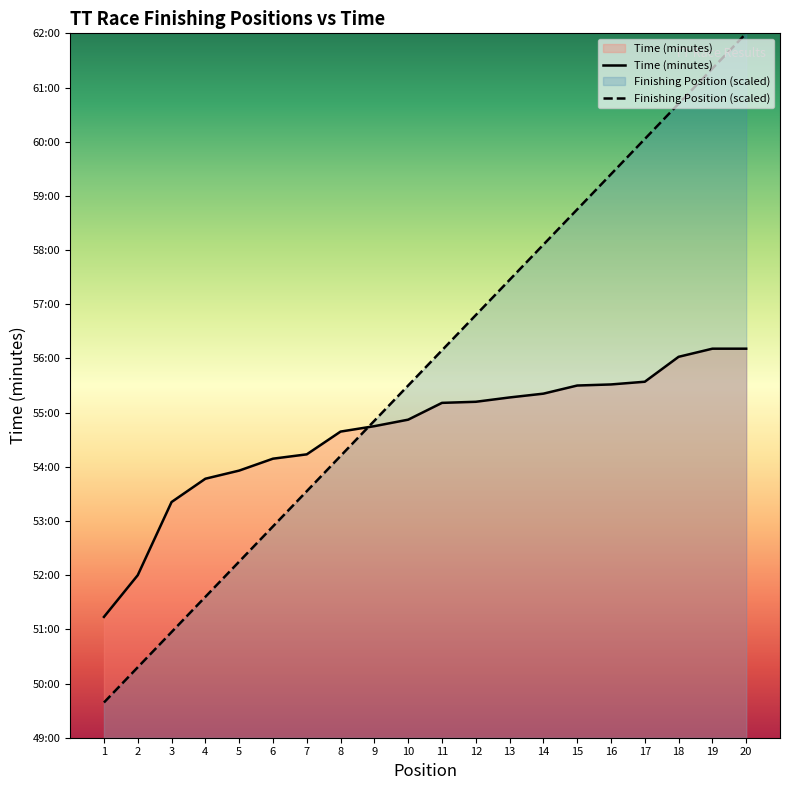

What is the average value of the Time (minutes) series?

54.6